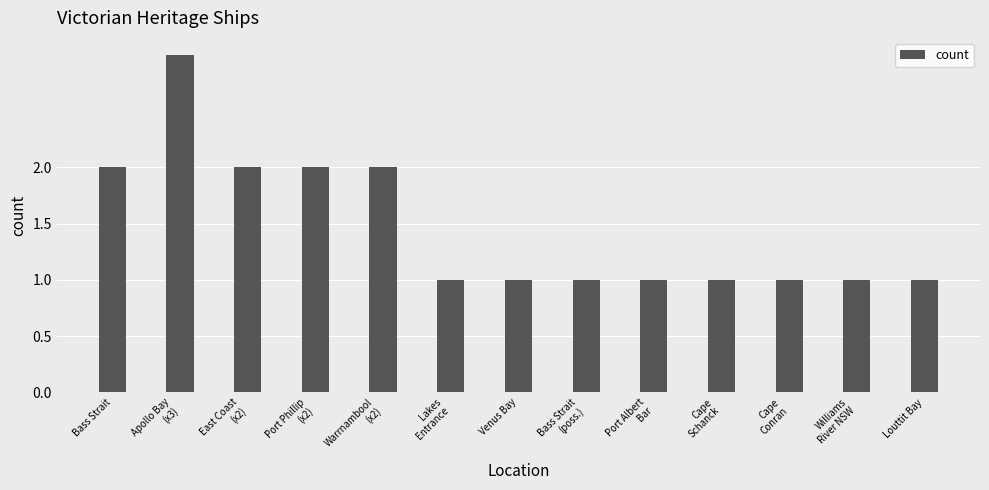

Reading right to left, what are all the values shown in this chart?

Louttit Bay=1	Williams
River NSW=1	Cape
Conran=1	Cape
Schanck=1	Port Albert
Bar=1	Bass Strait
(poss.)=1	Venus Bay=1	Lakes
Entrance=1	Warrnambool
(x2)=2	Port Phillip
(x2)=2	East Coast
(x2)=2	Apollo Bay
(x3)=3	Bass Strait=2